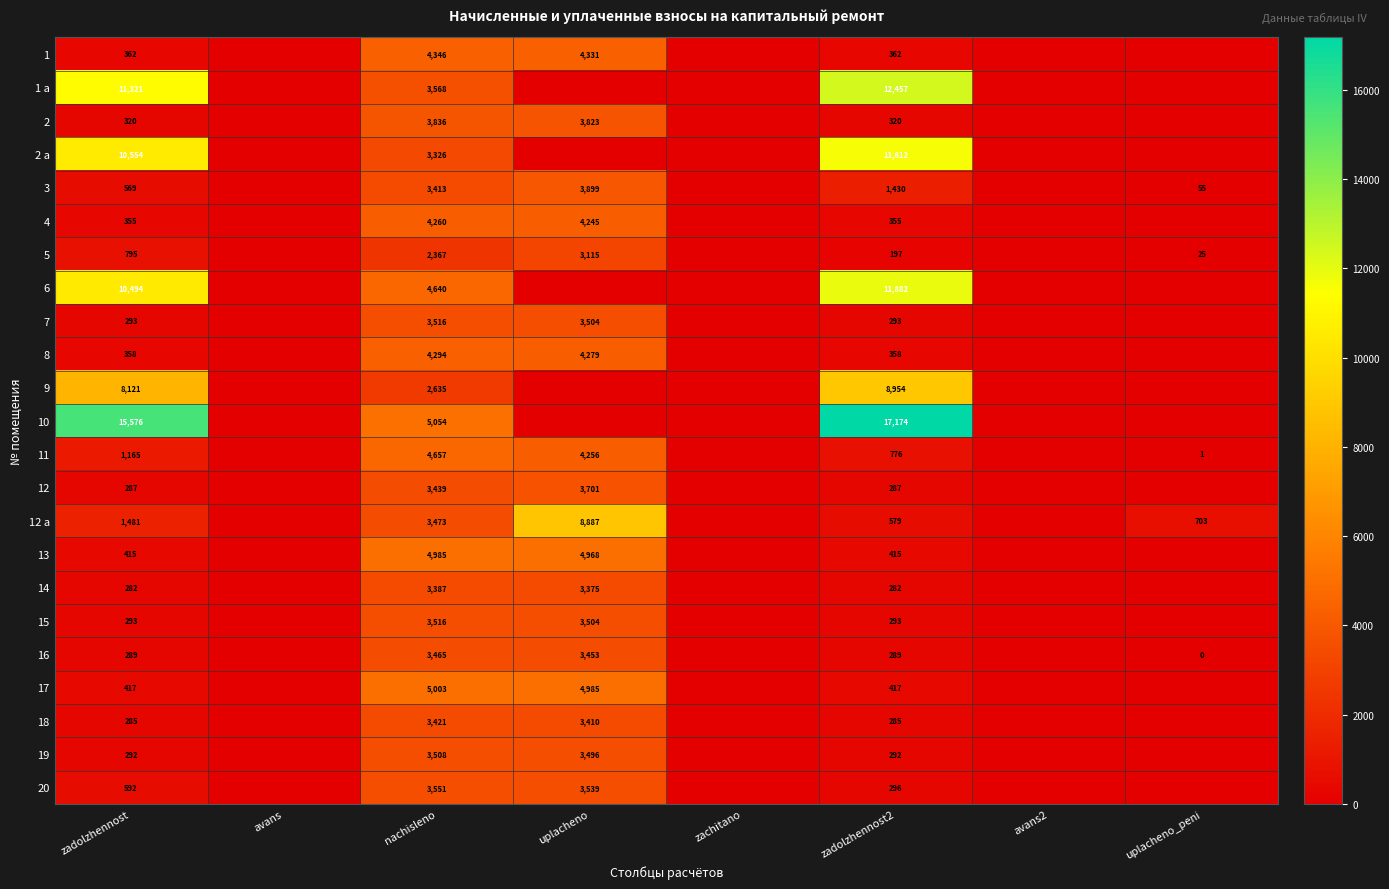

What is the difference between the highest and lowest values at zadolzhennost2?

16977